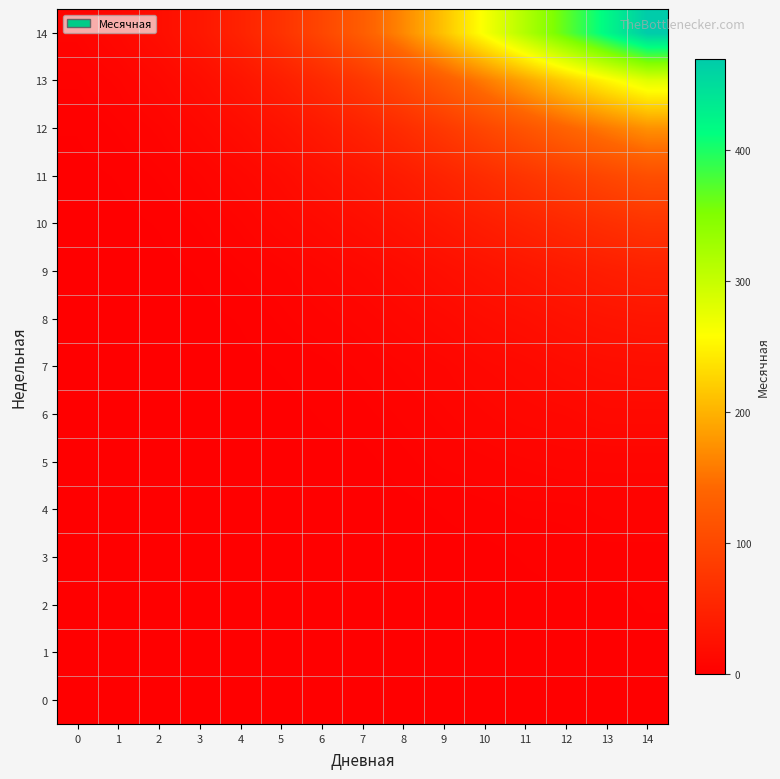

Reading right to left, transcribe all the data shown in this chart.

0: 14=0	13=0	12=0	11=0	10=0	9=0	8=0	7=0	6=0	5=0	4=0	3=0	2=0	1=0	0=0
1: 14=1	13=0	12=0	11=0	10=0	9=0	8=0	7=0	6=0	5=0	4=0	3=0	2=0	1=0	0=0
2: 14=2	13=1	12=1	11=1	10=0	9=0	8=0	7=0	6=0	5=0	4=0	3=0	2=0	1=0	0=0
3: 14=3	13=3	12=3	11=2	10=1	9=1	8=0	7=0	6=0	5=0	4=0	3=0	2=0	1=0	0=0
4: 14=5	13=5	12=4	11=4	10=3	9=2	8=1	7=0	6=0	5=0	4=0	3=0	2=0	1=0	0=0
5: 14=8	13=8	12=8	11=7	10=6	9=5	8=3	7=1	6=1	5=0	4=0	3=0	2=0	1=0	0=0
6: 14=14	13=14	12=12	11=11	10=9	9=7	8=5	7=3	6=2	5=1	4=0	3=0	2=0	1=0	0=0
7: 14=20	13=19	12=17	11=14	10=12	9=9	8=7	7=5	6=3	5=2	4=1	3=0	2=0	1=0	0=0
8: 14=30	13=28	12=25	11=21	10=18	9=14	8=11	7=8	6=6	5=4	4=2	3=1	2=0	1=0	0=0
9: 14=45	13=41	12=36	11=31	10=26	9=21	8=16	7=12	6=9	5=6	4=4	3=2	2=1	1=0	0=0
10: 14=72	13=65	12=57	11=49	10=41	9=33	8=26	7=20	6=15	5=11	4=7	3=4	2=2	1=1	0=0
11: 14=109	13=98	12=86	11=74	10=62	9=50	8=39	7=30	6=23	5=16	4=11	3=7	2=4	1=2	0=1
12: 14=174	13=156	12=137	11=117	10=98	9=79	8=62	7=48	6=36	5=26	4=18	3=12	2=7	1=4	0=2
13: 14=280	13=251	12=220	11=188	10=157	9=127	8=100	7=77	6=58	5=42	4=29	3=19	2=12	1=7	0=4
14: 14=469	13=420	12=368	11=315	10=263	9=212	8=167	7=129	6=97	5=70	4=48	3=32	2=20	1=12	0=7